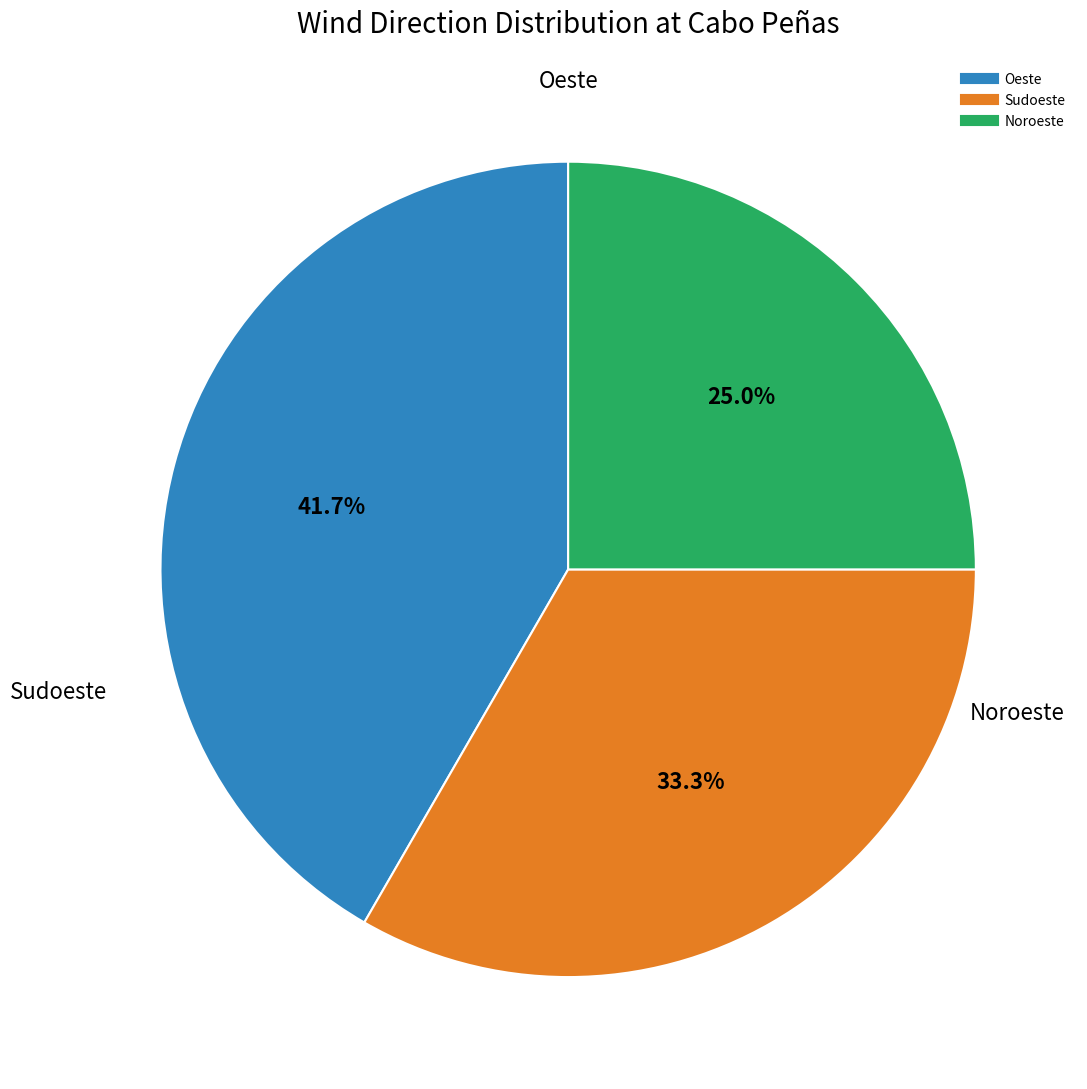

To the nearest percent, what is the difference between the Oeste and Noroeste slice percentages?

17%